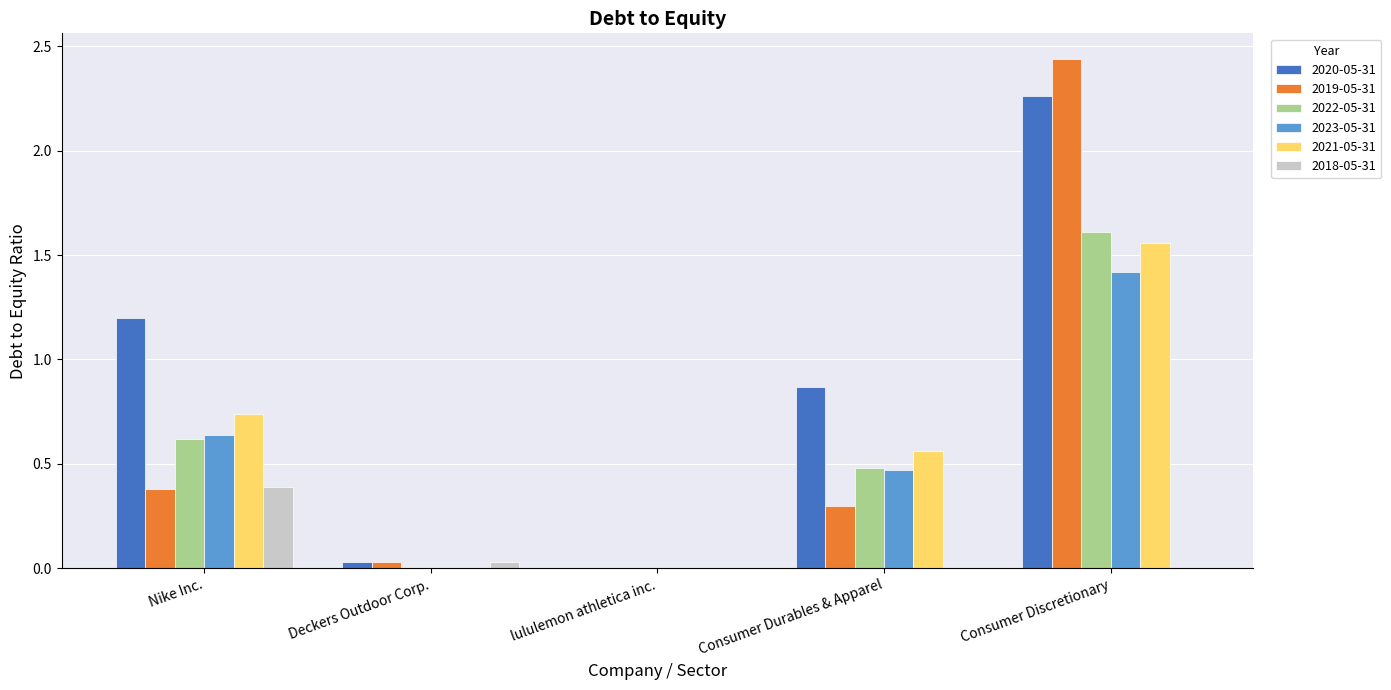

True or false: 2020-05-31 has a value of -1.2 at lululemon athletica inc..

False